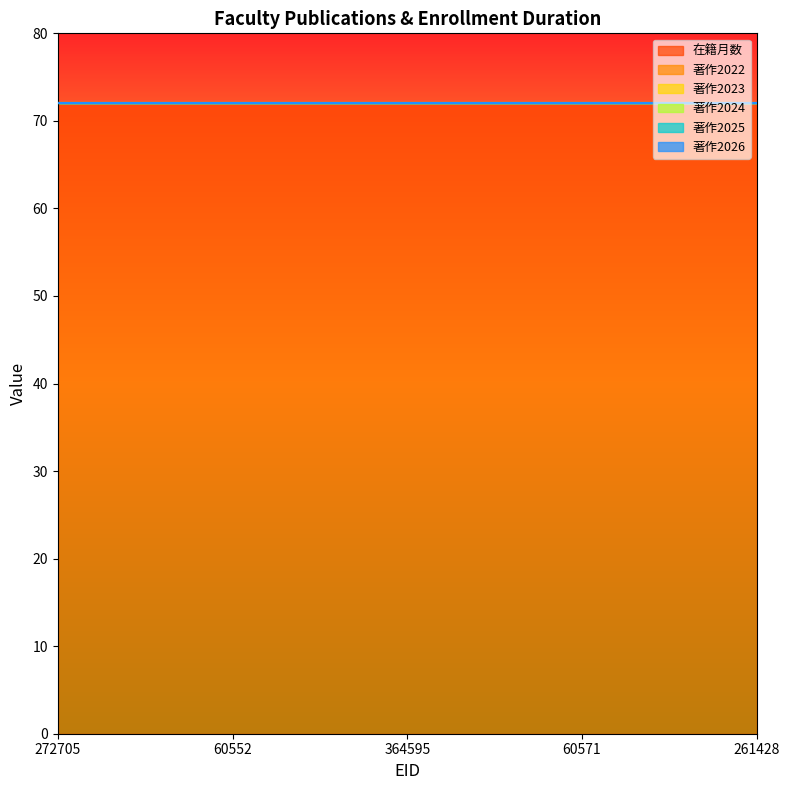

Where is 著作2026 nearest to the value 0?

272705